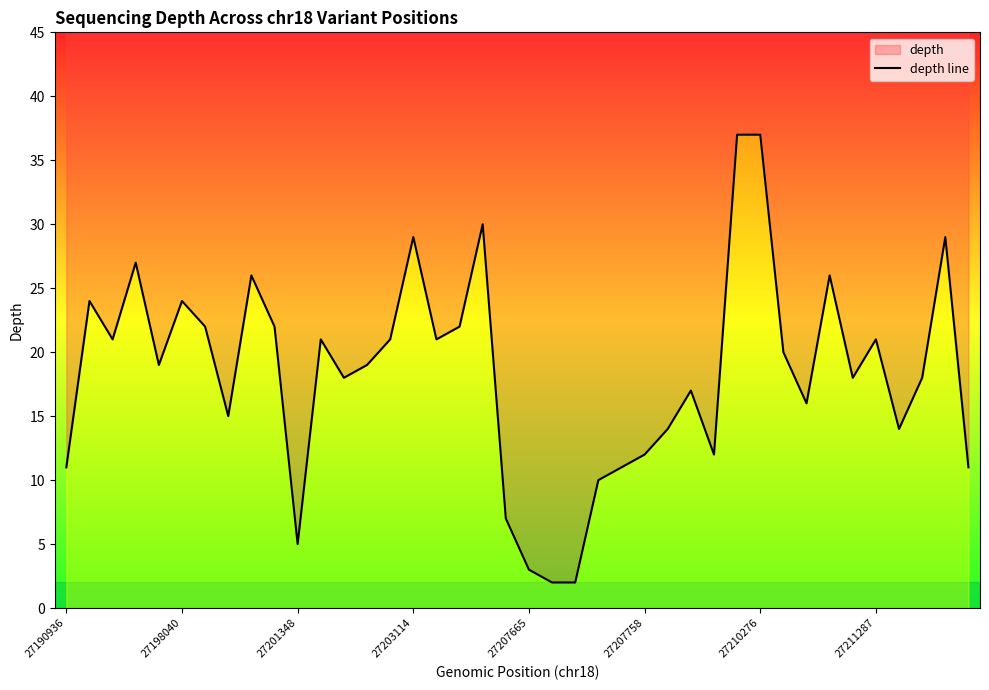

What is the approximate value at 37, to the nearest 5?

20